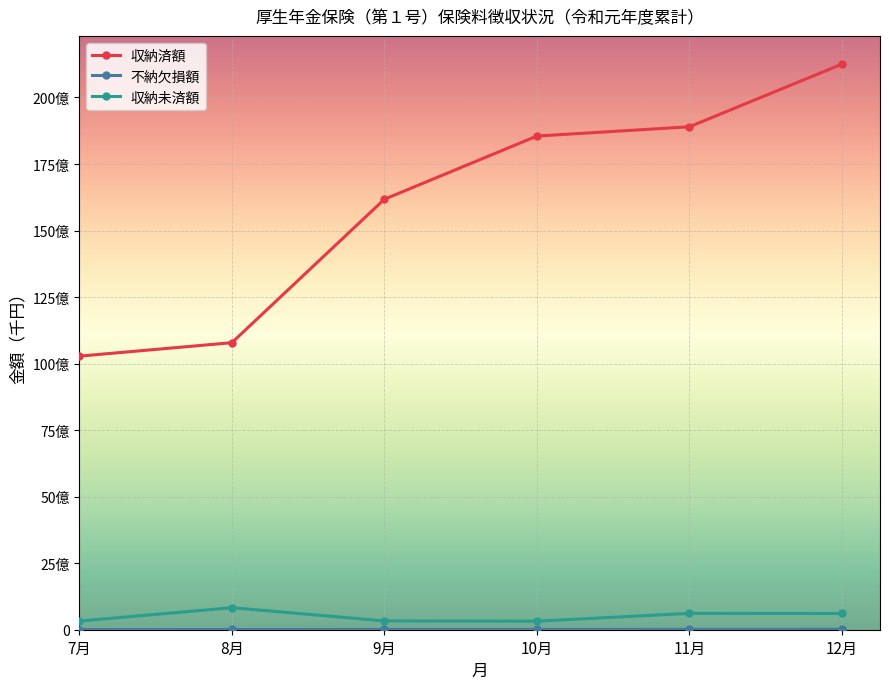

Does the chart have visible grid lines?

Yes